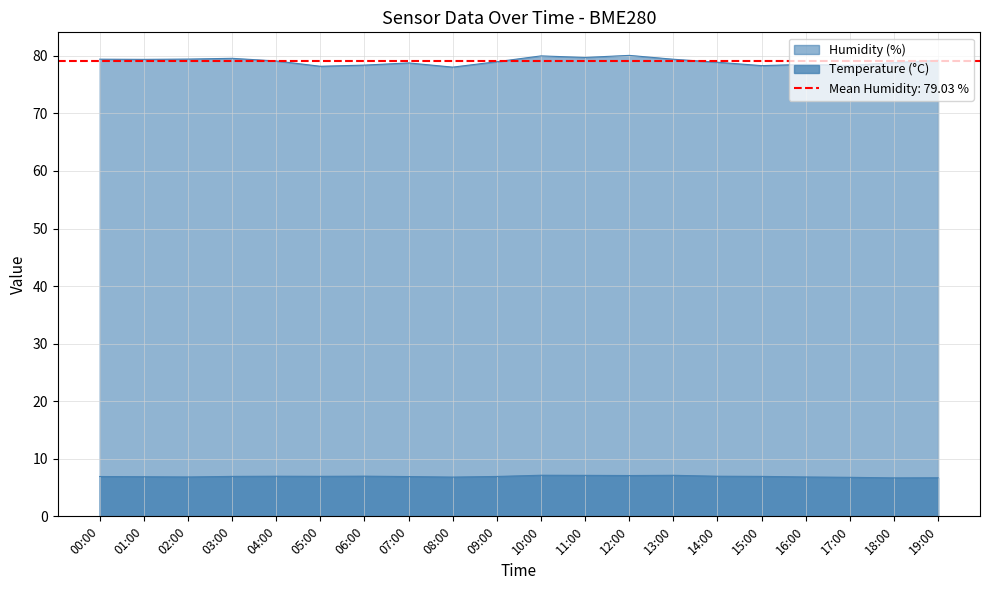

The temperature series shows 3.1 at 13:00. True or false?

False